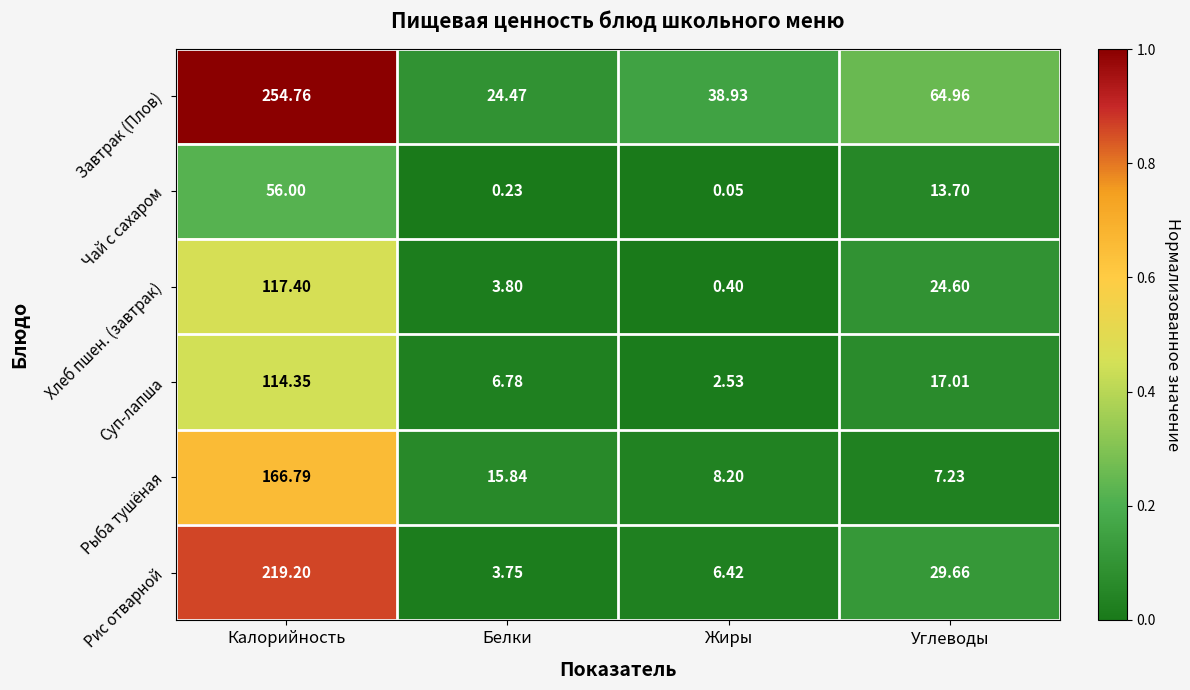

Which category has the highest value in the Рыба тушёная series?

Калорийность